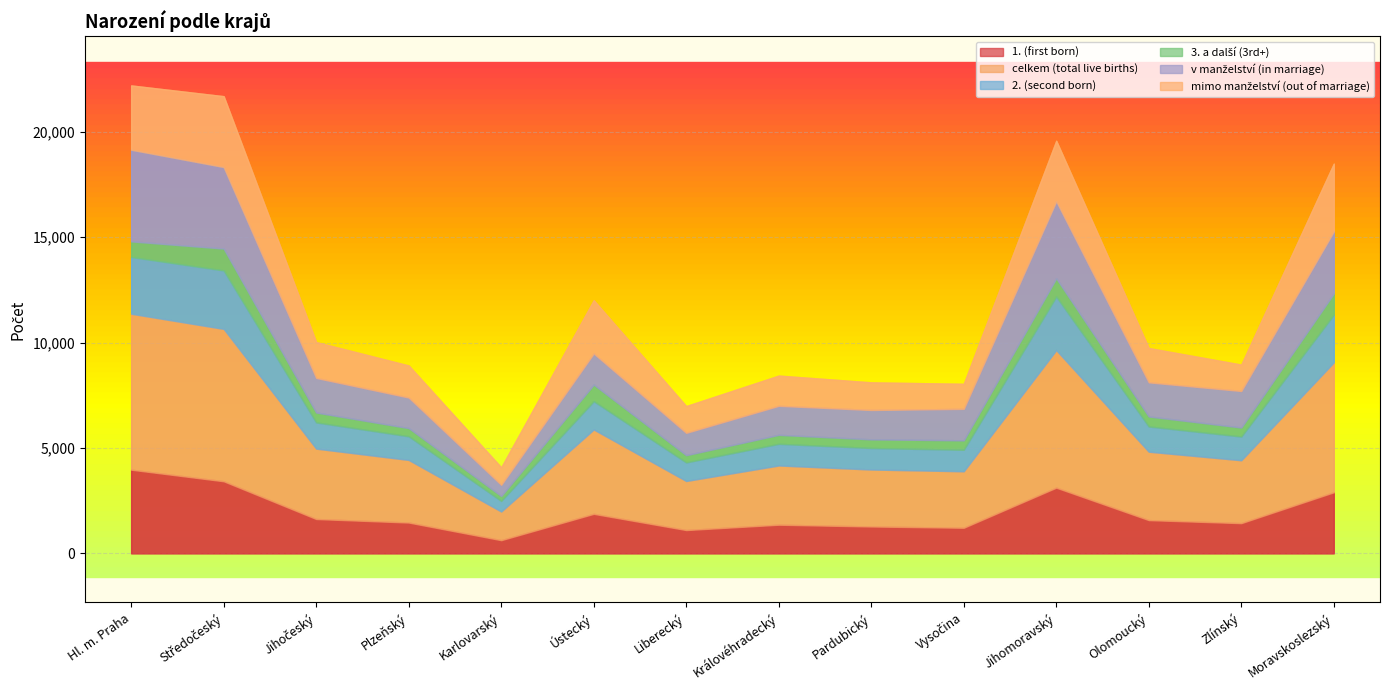

True or false: 1. (first born) has a value of 1822 at Moravskoslezský.

False